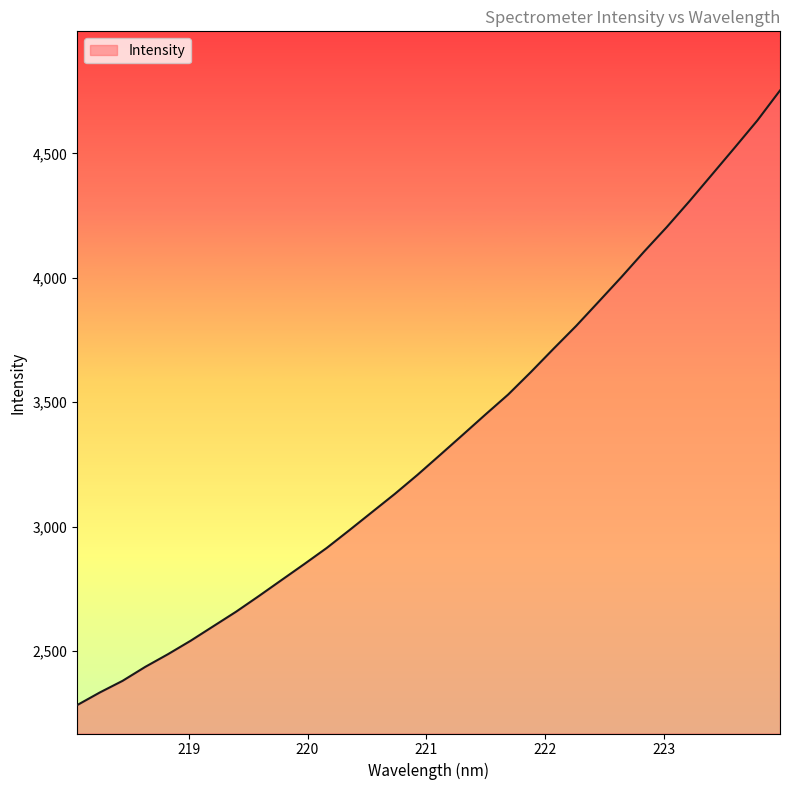

Does the chart display data point markers on the line(s)?

No